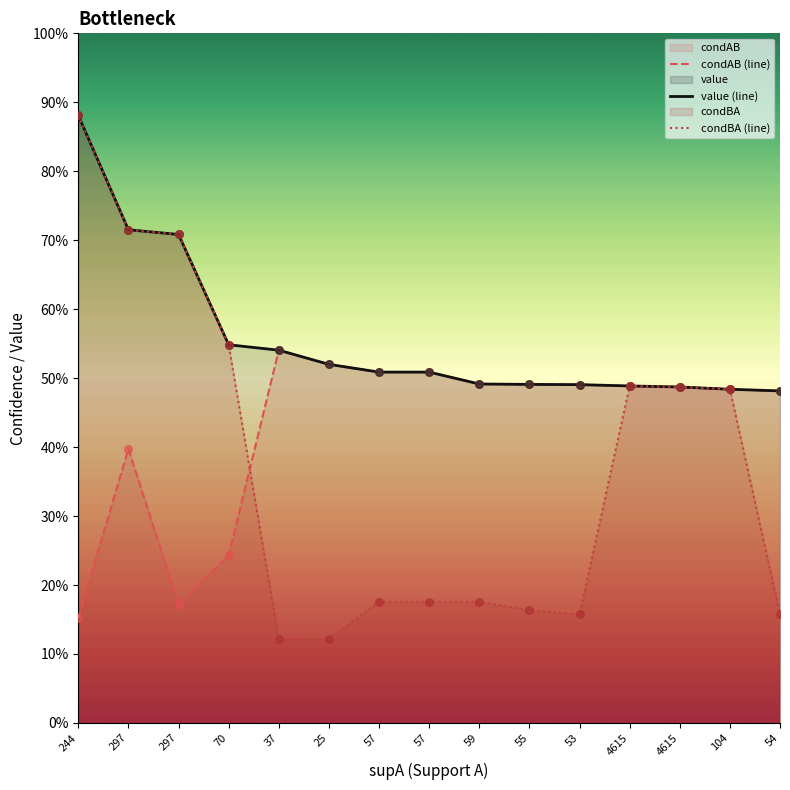

Is the value of condAB (line) at 4615 greater than the value of value (line) at 57?

No